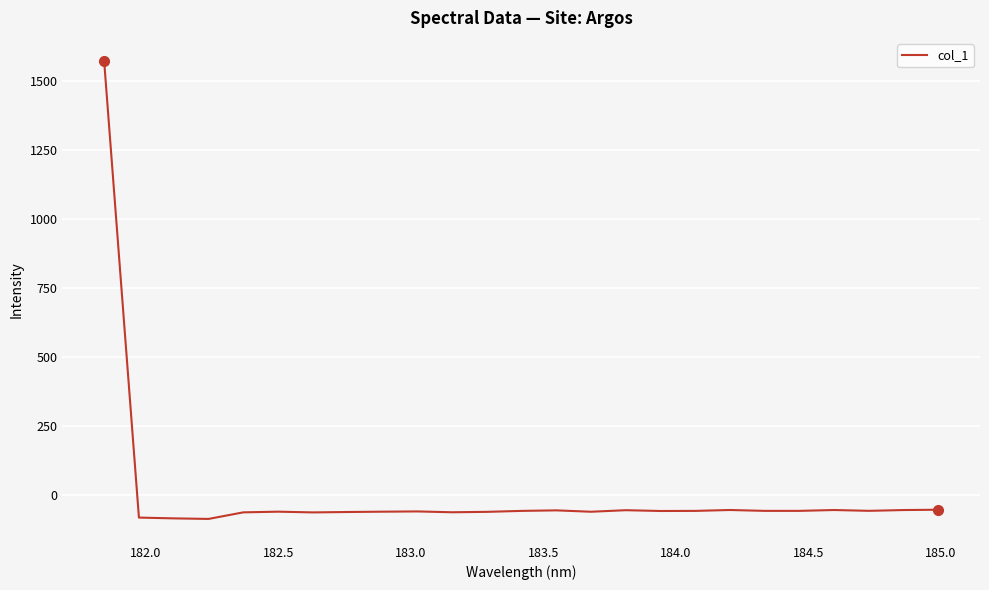

How many series are shown in this chart?

1